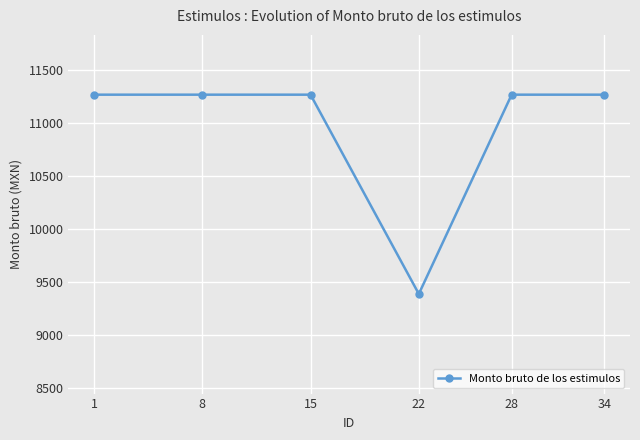

What is the value of the 3rd point from the left?

11265.0